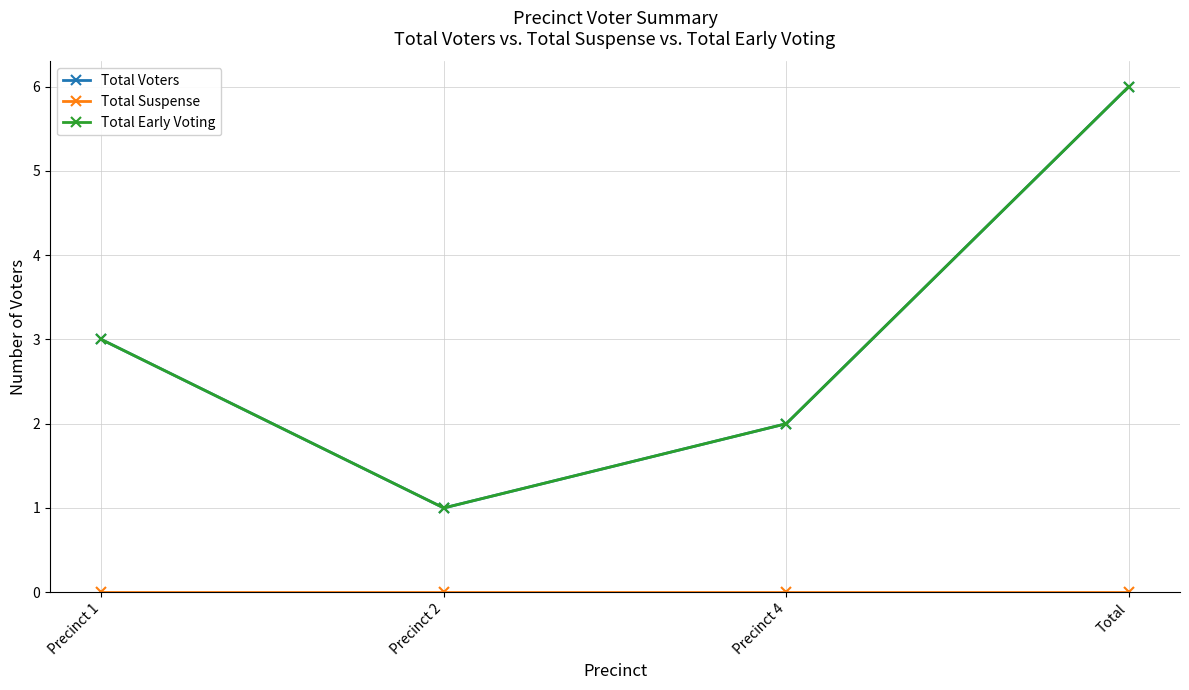

Reading left to right, transcribe all the data shown in this chart.

Total Voters: Precinct 1=3	Precinct 2=1	Precinct 4=2	Total=6
Total Suspense: Precinct 1=0	Precinct 2=0	Precinct 4=0	Total=0
Total Early Voting: Precinct 1=3	Precinct 2=1	Precinct 4=2	Total=6